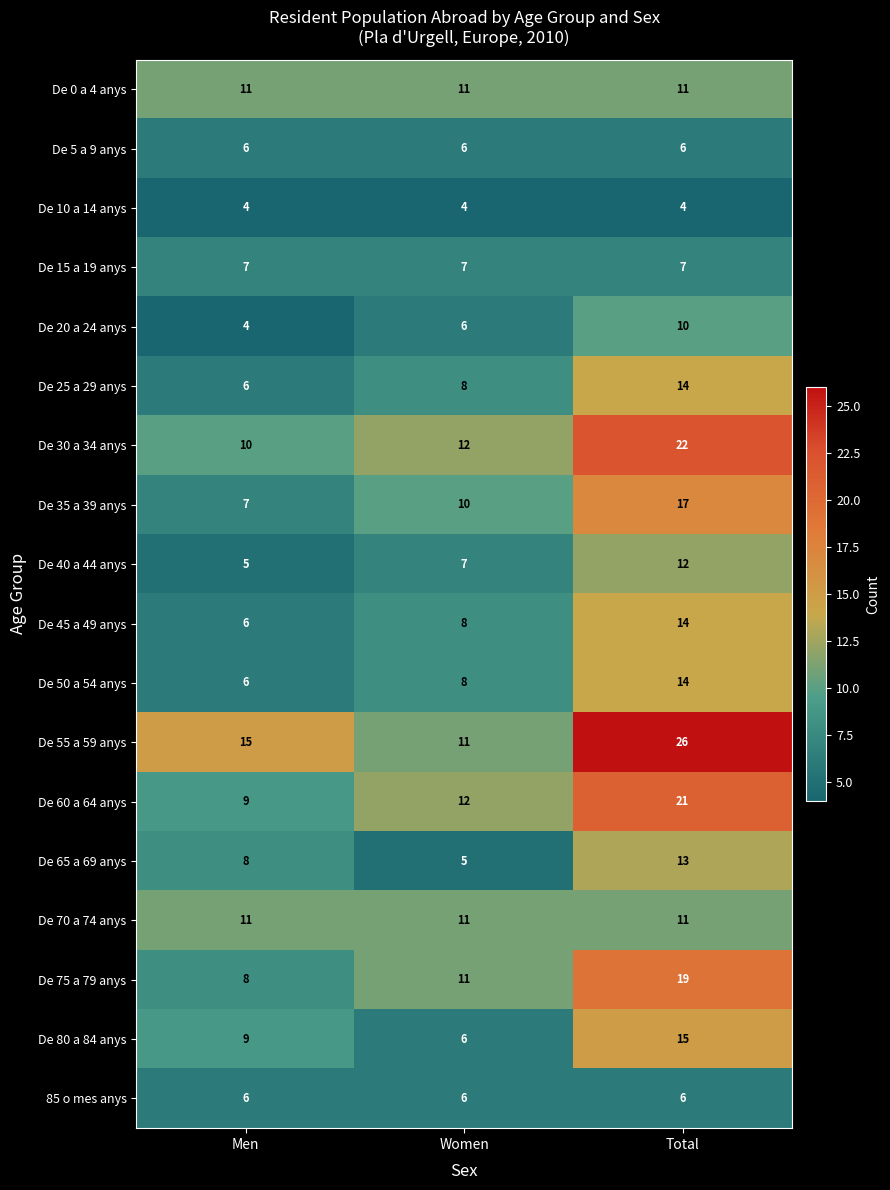

What is the difference between the highest and lowest values at Women?

8